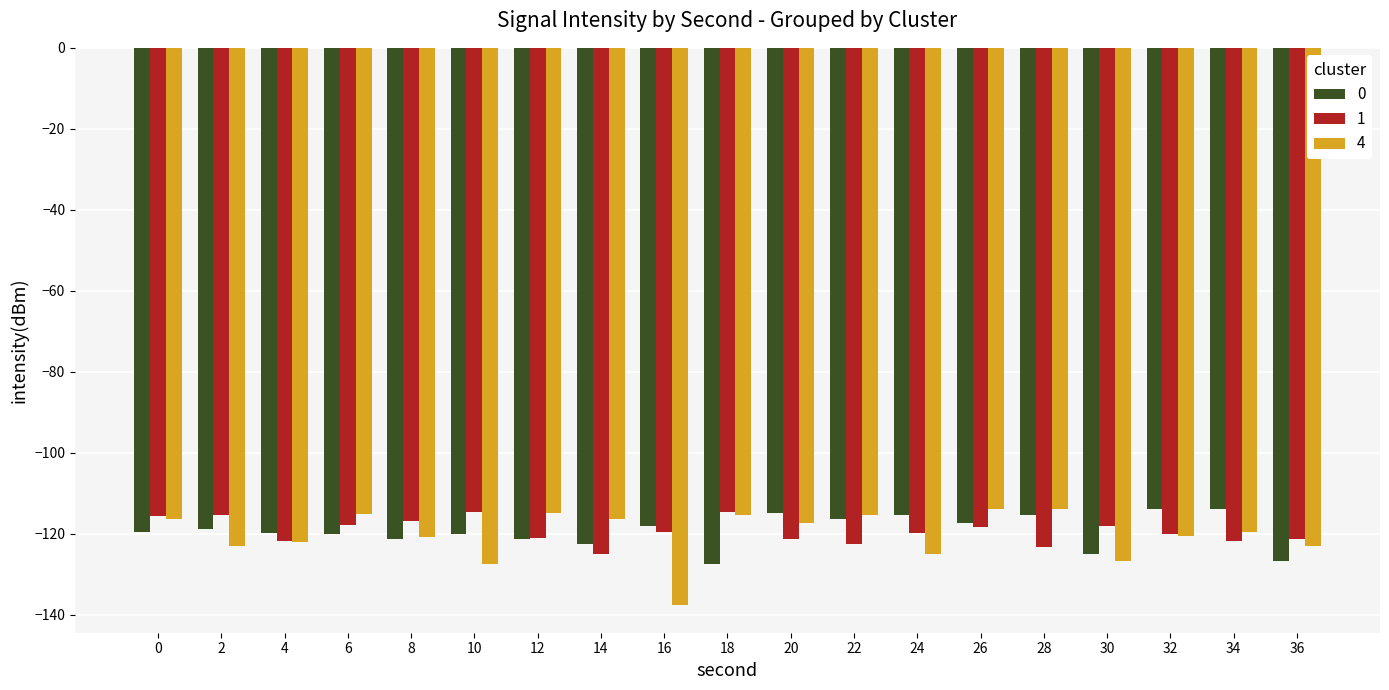

How many bars are there in each group?

3